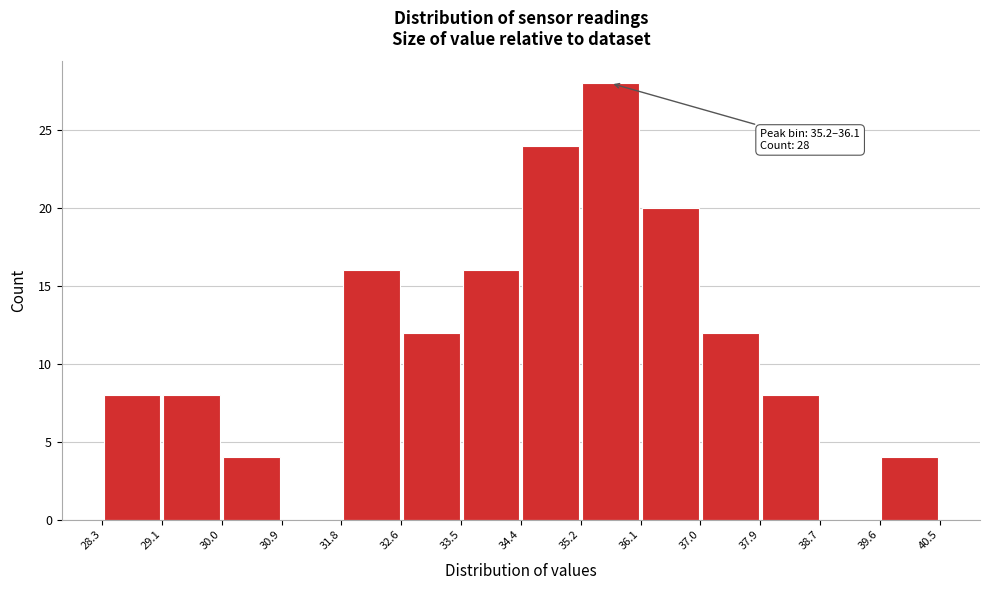

Over which range of the x-axis is the bar tallest?

35.2 to 36.1